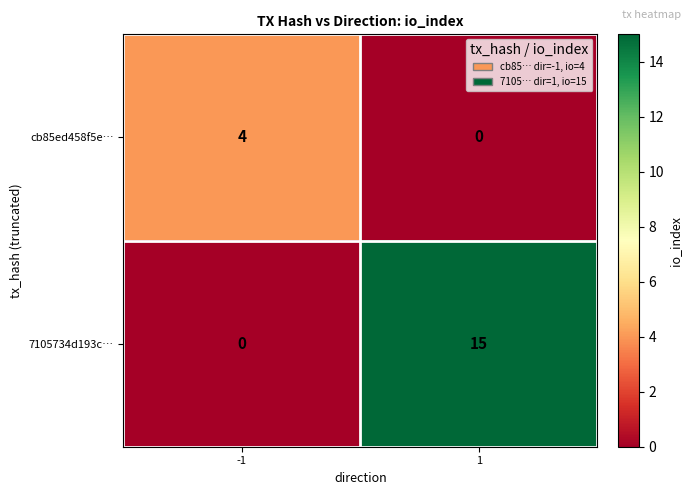

List the series in order of their peak value, lowest first.

cb85ed458f5e…, 7105734d193c…